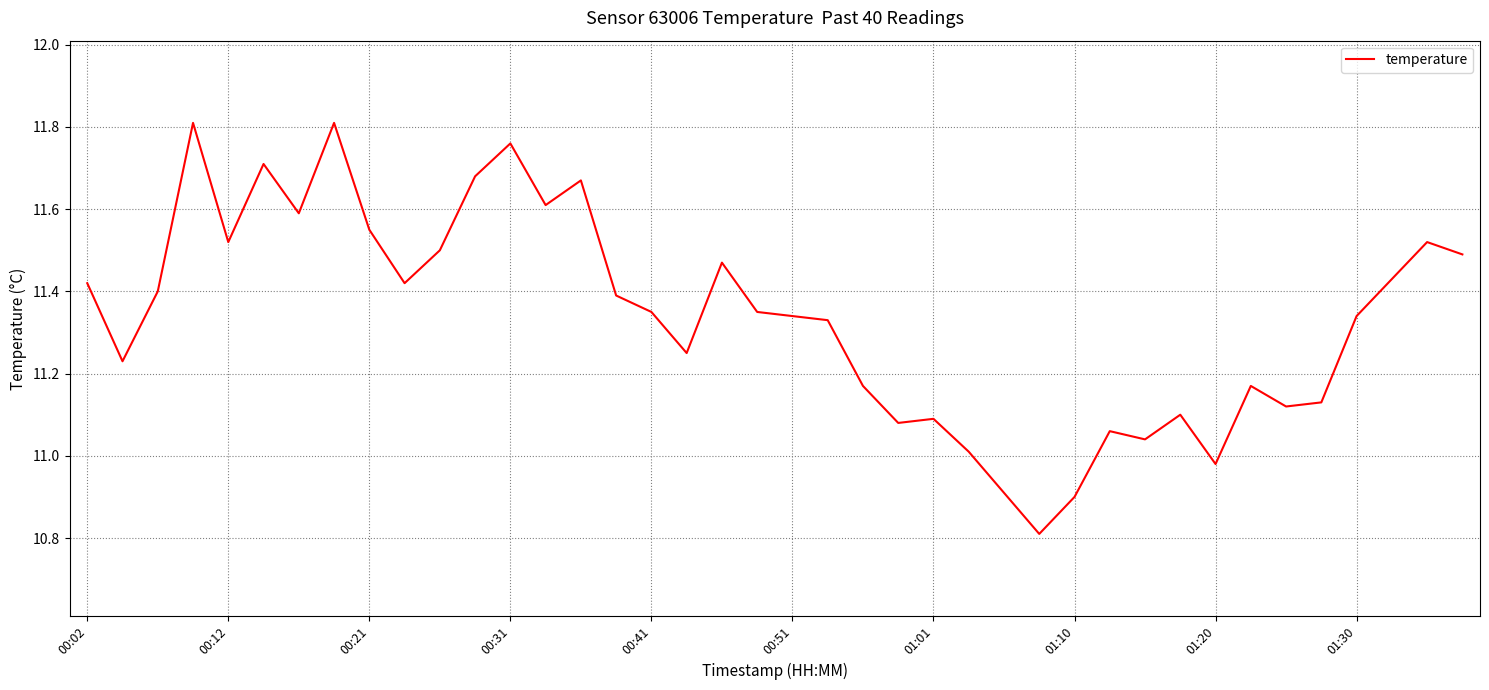

What is the minimum value shown in the chart?

10.8